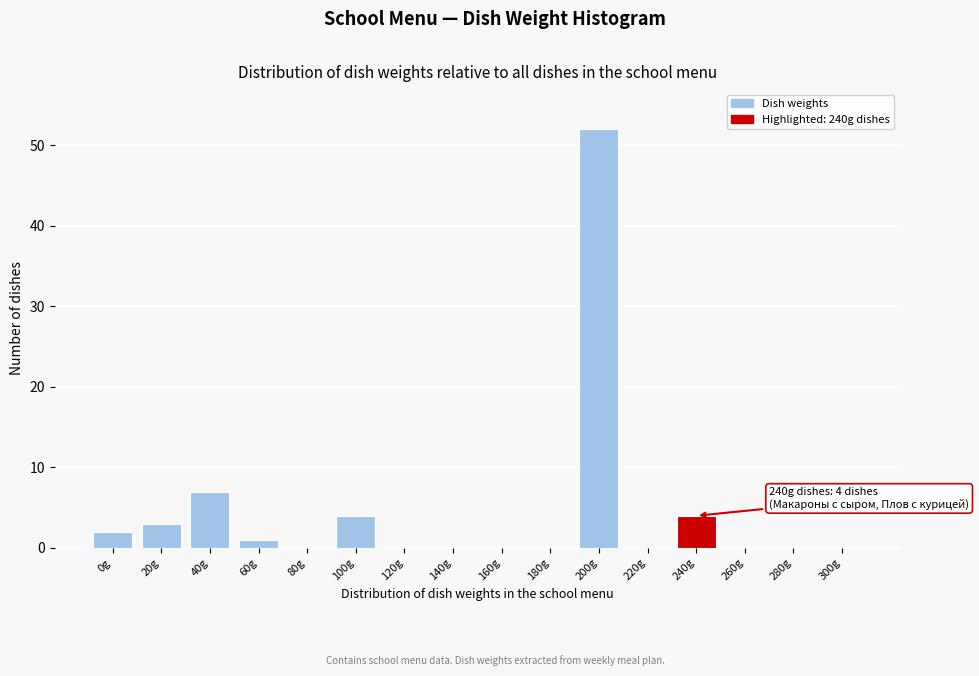

Reading right to left, list all the values displayed in this chart.

300g=0	280g=0	260g=0	240g=4	220g=0	200g=52	180g=0	160g=0	140g=0	120g=0	100g=4	80g=0	60g=1	40g=7	20g=3	0g=2